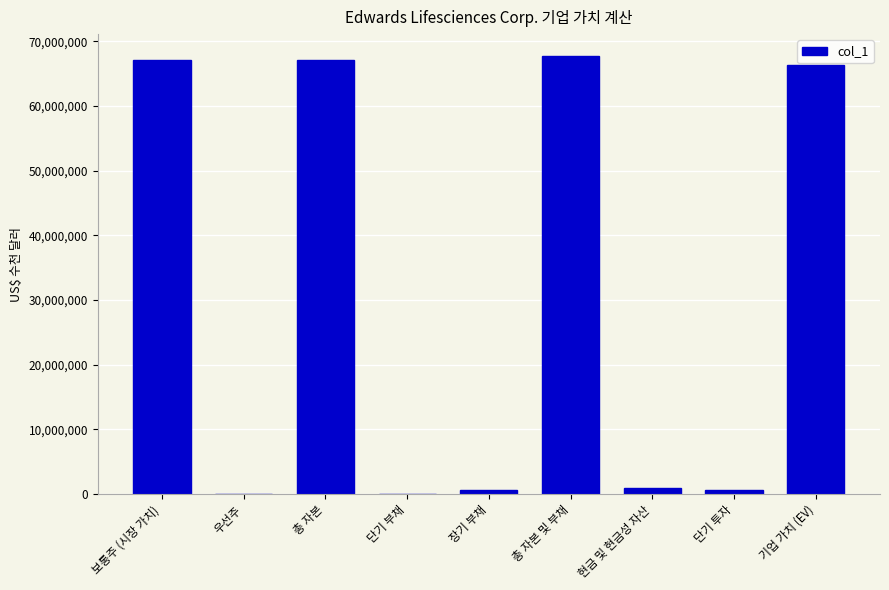

The value at 보통주 (시장 가치) is 67138137. True or false?

True